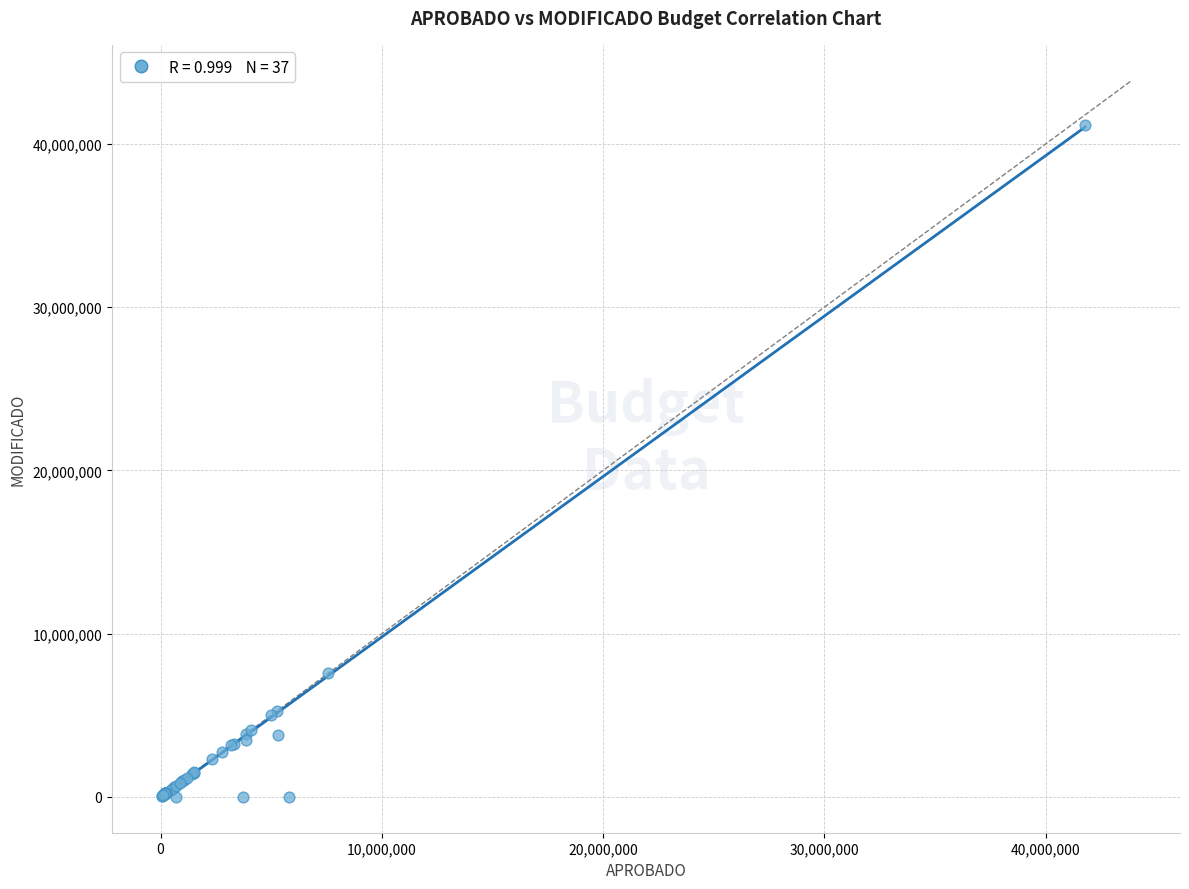

What Y value in the scatter plot is closest to 20572286?

7560000.0